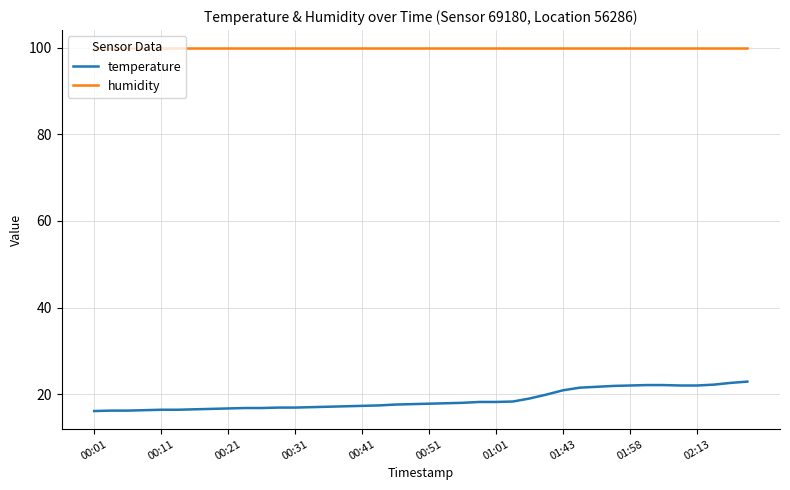

How many lines are shown in the chart?

2